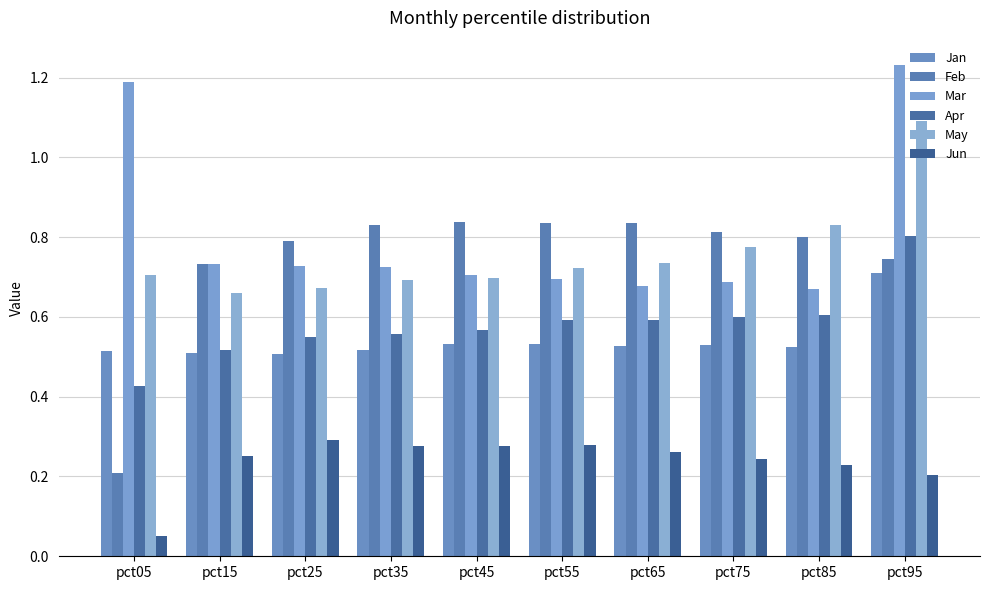

What is the difference between the maximum and second lowest values in the Apr series?

0.3